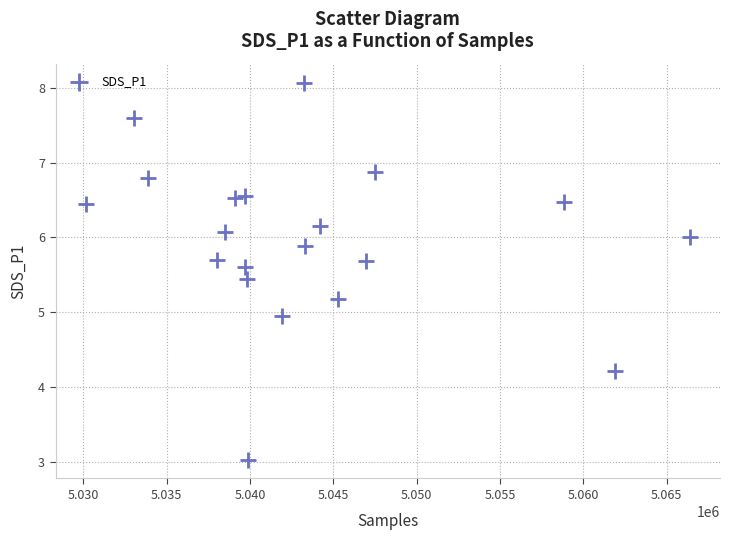

What is the range of X values (max minus min)?

36236.0